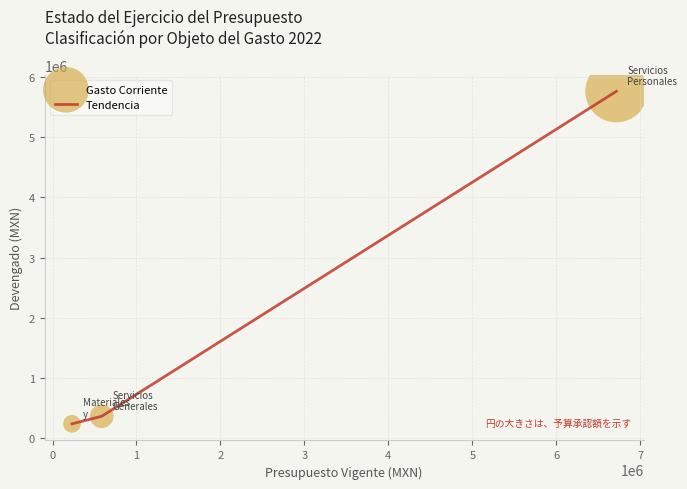

What is the sum of all values?

6354407.2